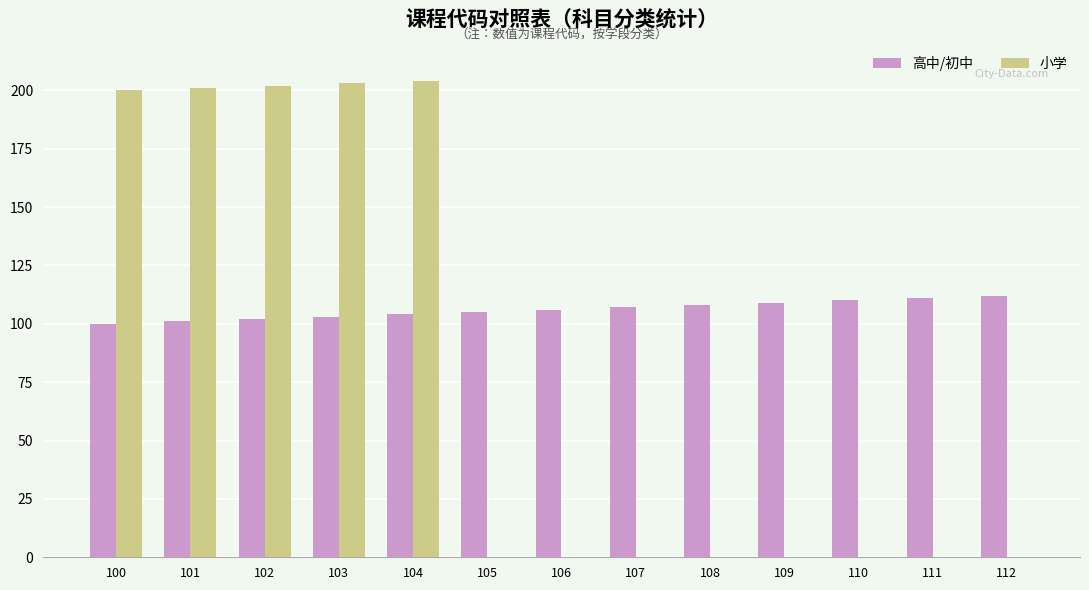

The 高中/初中 series shows 112 at 112. True or false?

True